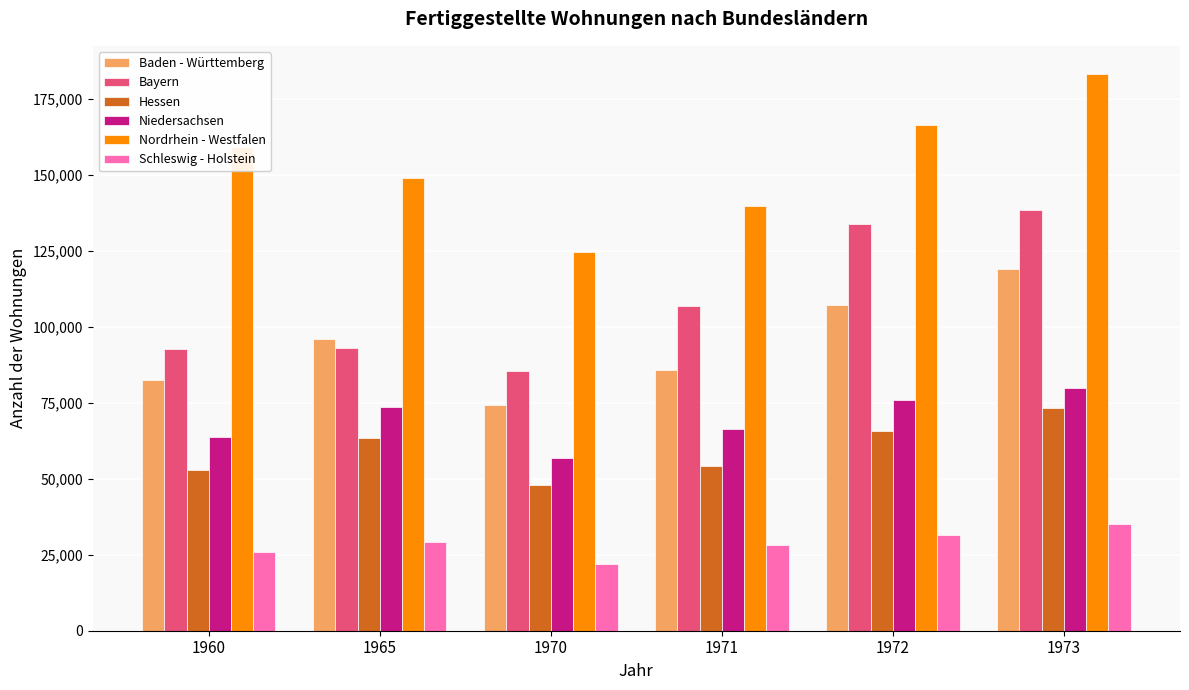

How many values in the Nordrhein - Westfalen series are below 159409?

3